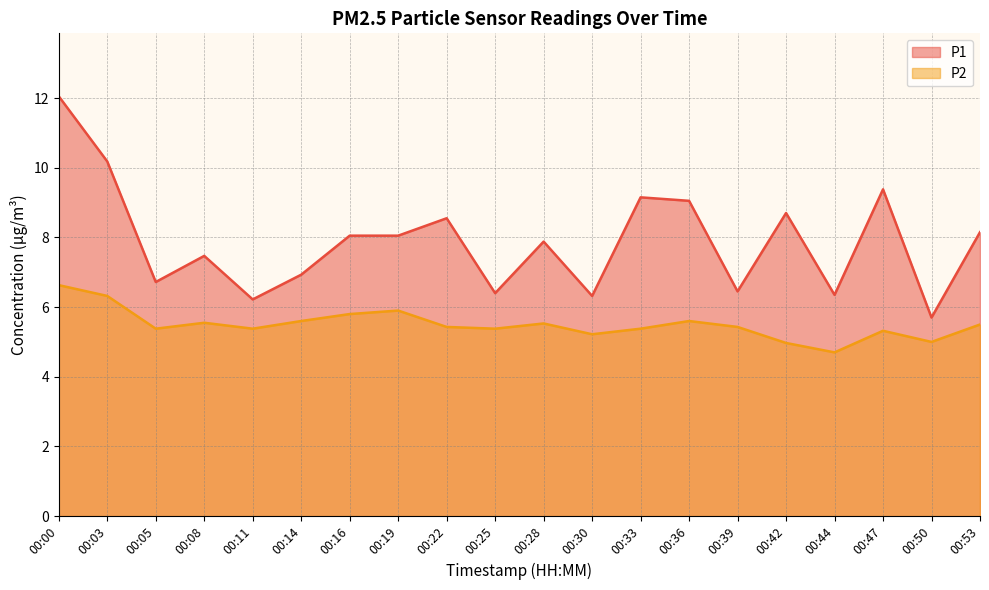

What is the difference between the maximum and minimum values in the P2 series?

1.9